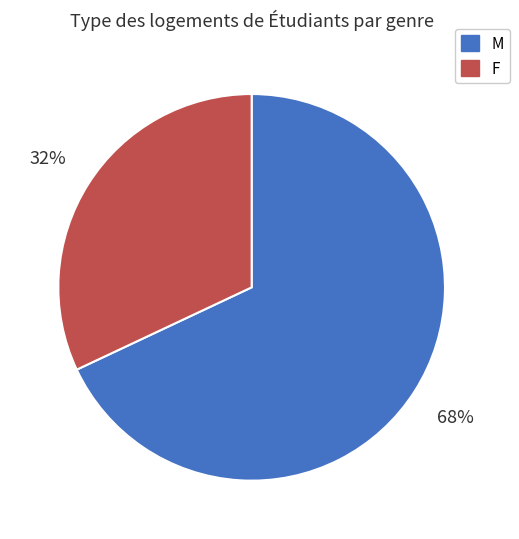

To the nearest percent, what portion does F represent?

32%